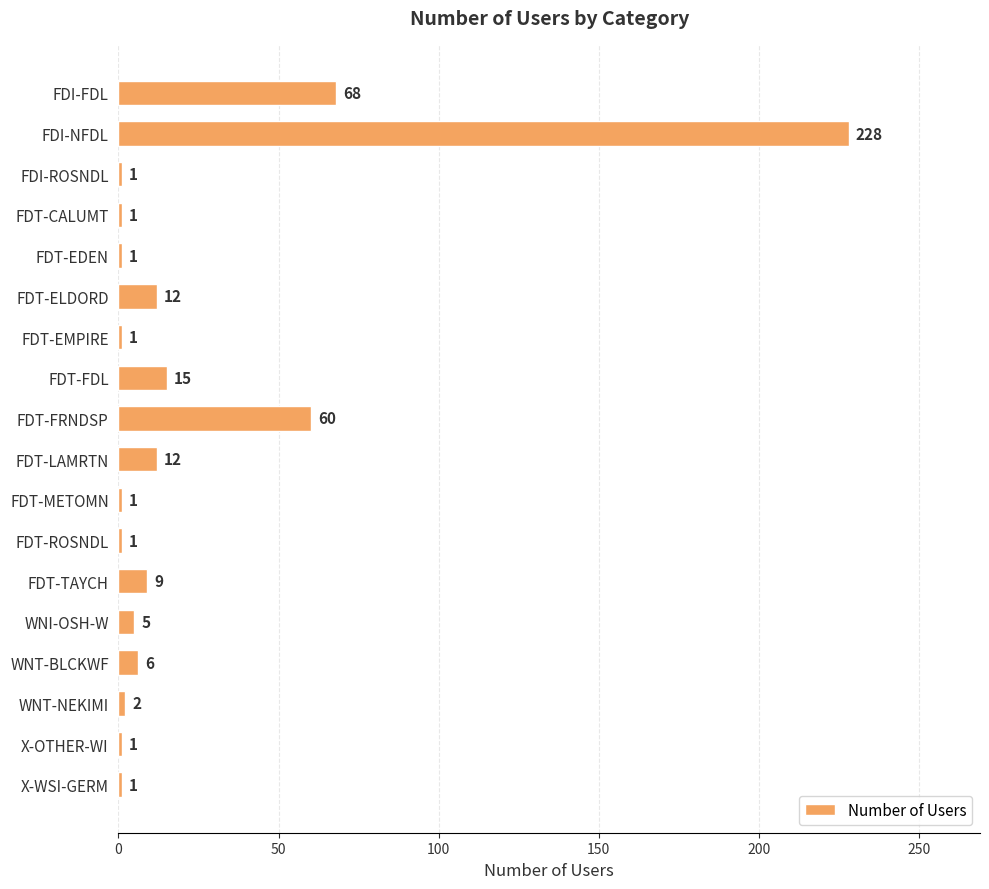

Which category has the highest value across all series?

FDI-NFDL